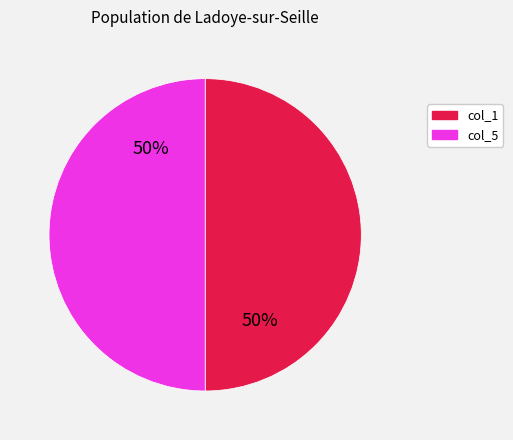

To the nearest percent, what is the difference between the largest and smallest slice percentages?

0%